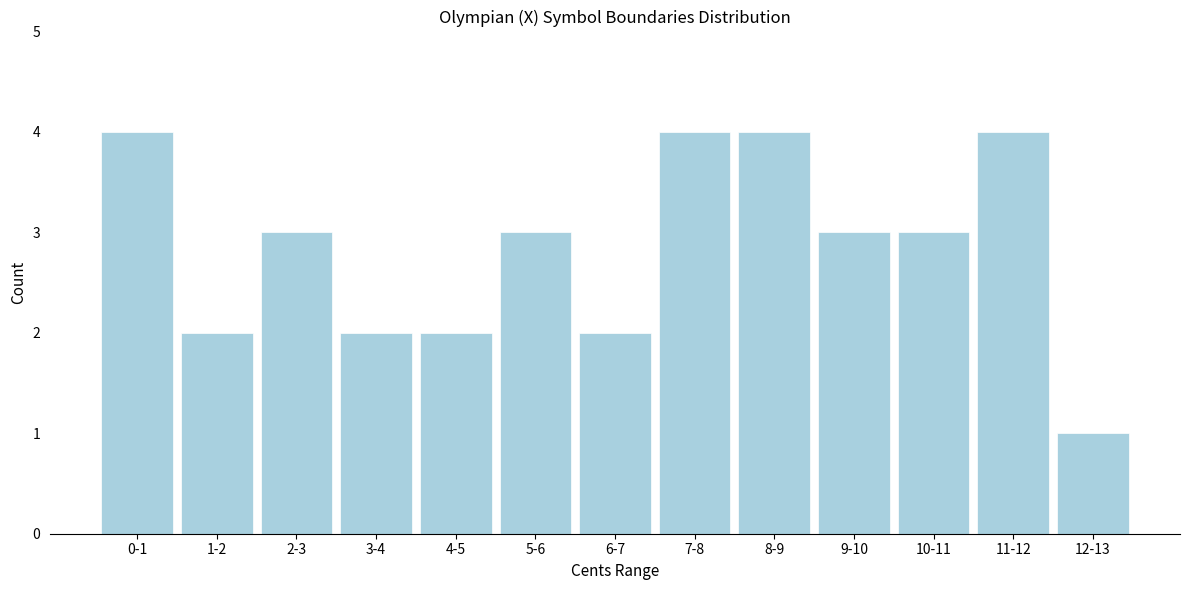

Reading right to left, what are all the values shown in this chart?

12-13=1	11-12=4	10-11=3	9-10=3	8-9=4	7-8=4	6-7=2	5-6=3	4-5=2	3-4=2	2-3=3	1-2=2	0-1=4